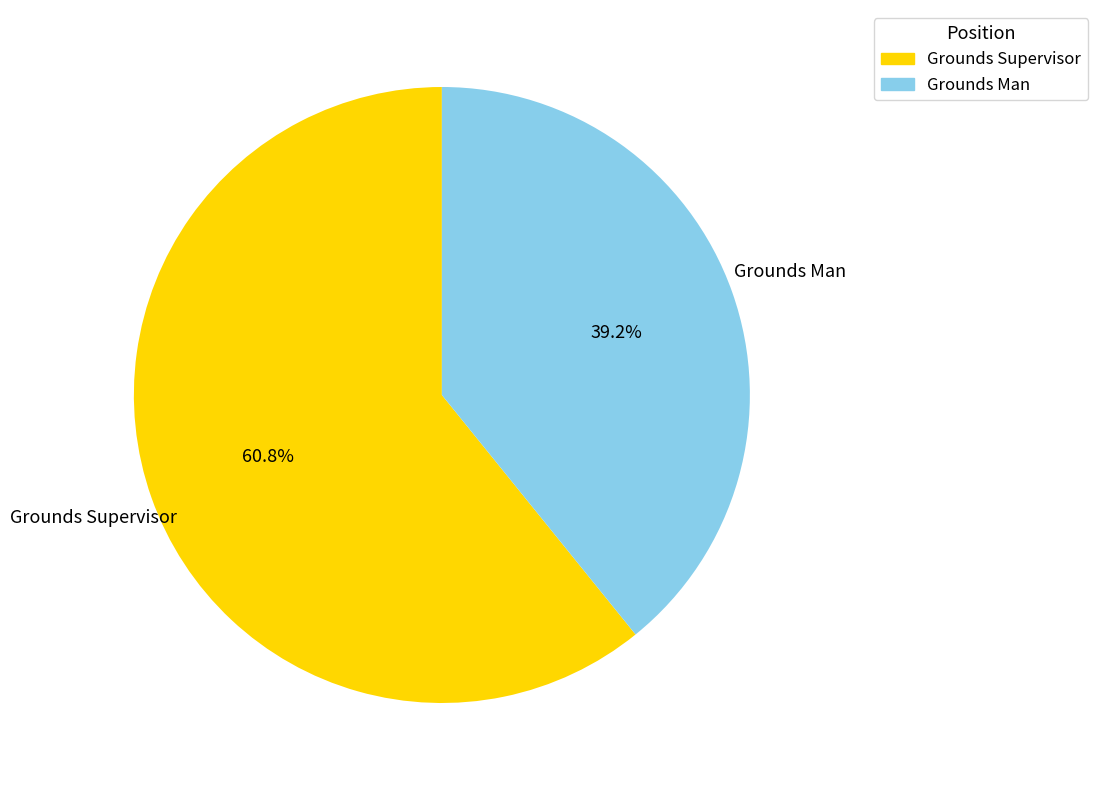

What portion of the pie excludes Grounds Supervisor?

39.2%